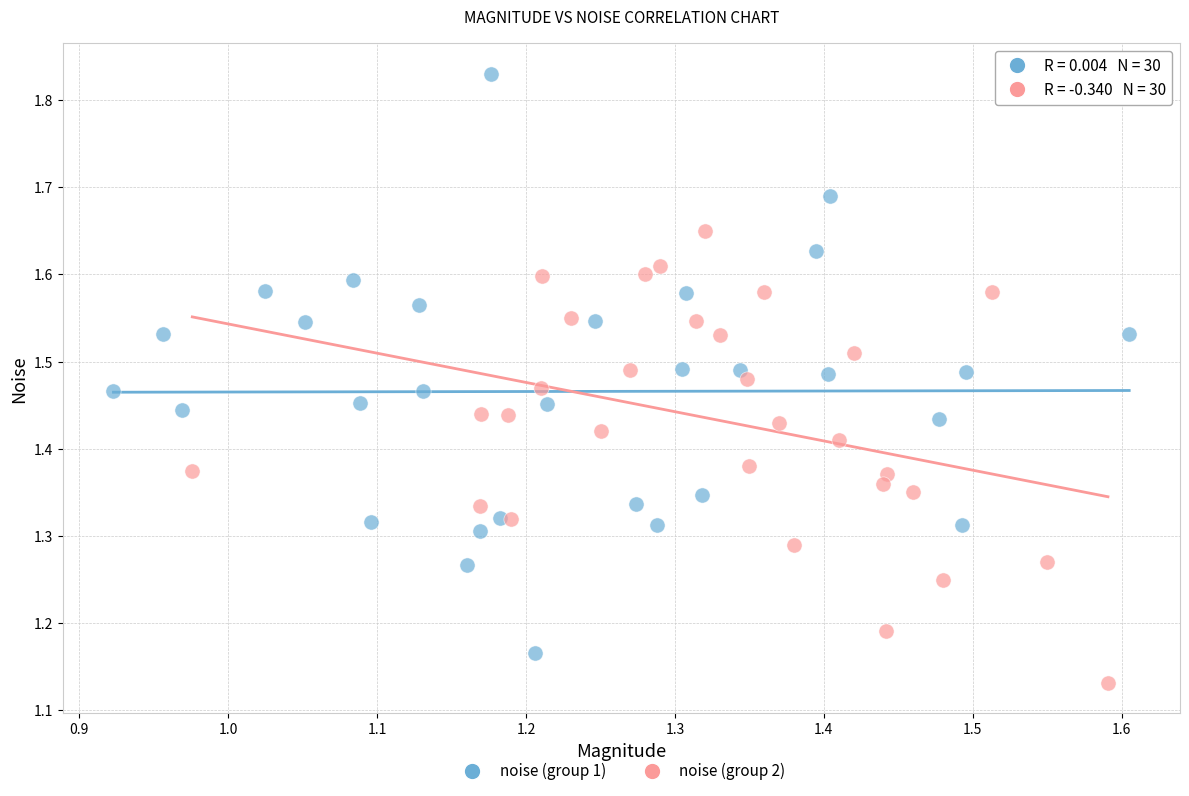

Which series contains the lowest Y value?

noise (group 2)